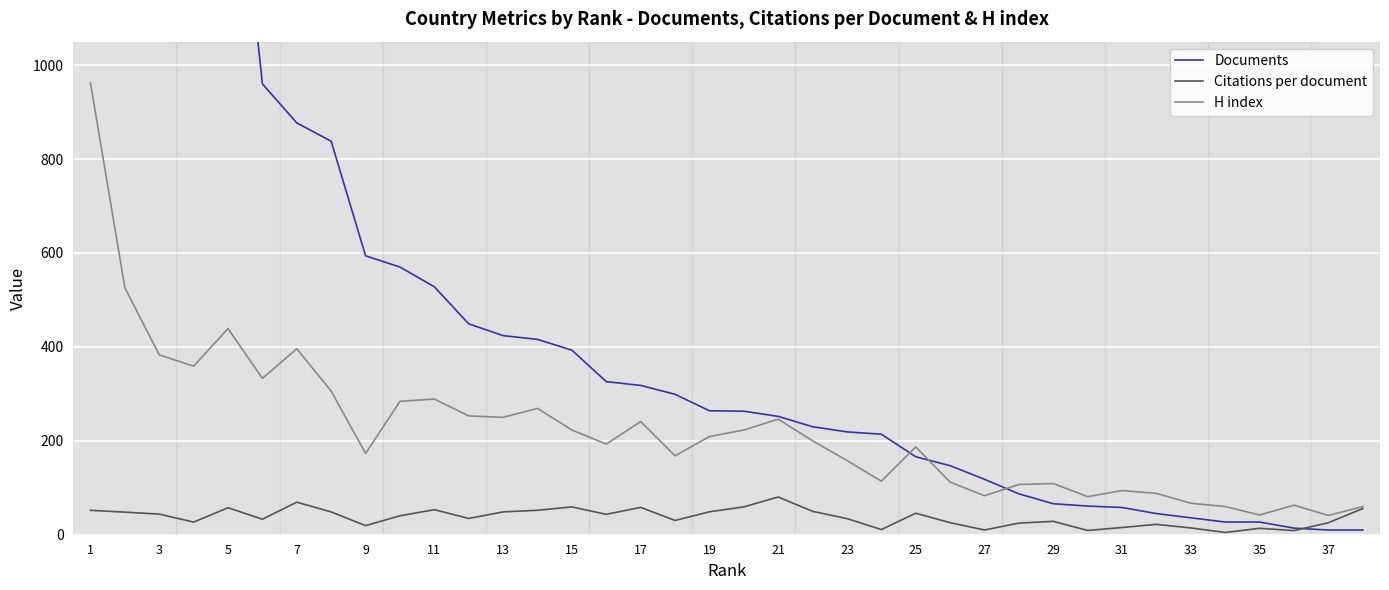

The value of H index at 29 is 373.0. True or false?

False